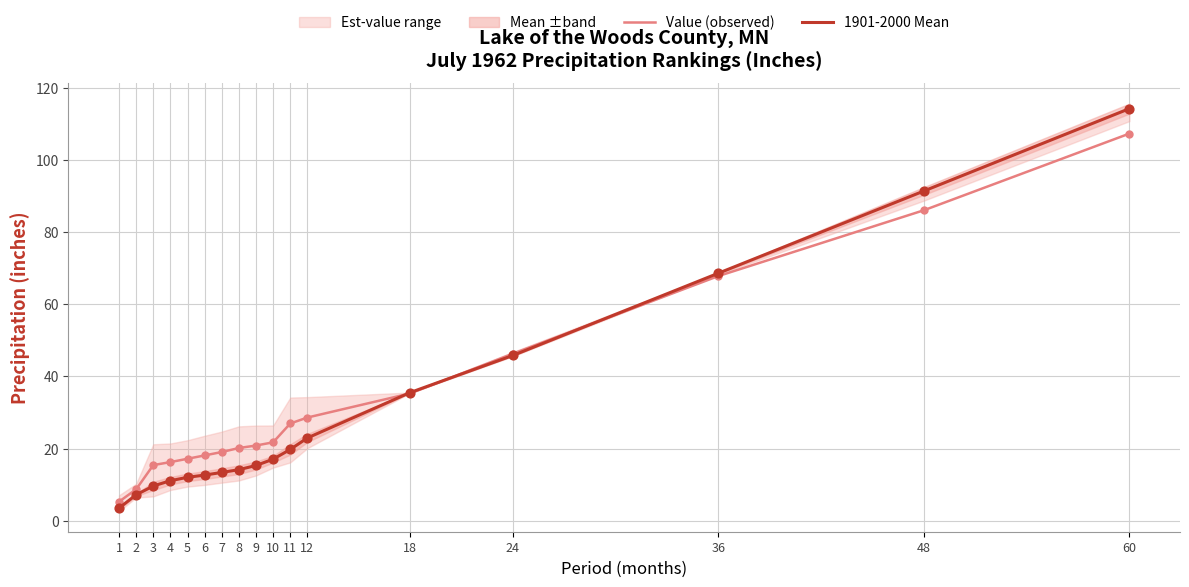

Which series has the largest total across all categories?

Value (observed)